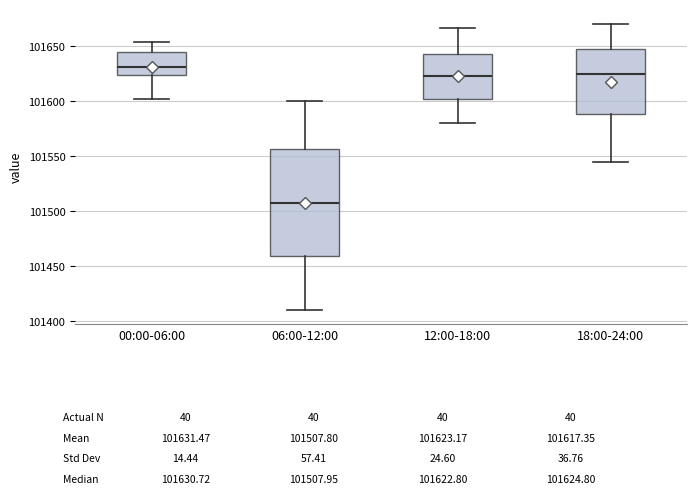

Which box is the tallest, from its lower edge to its upper edge?

06:00-12:00